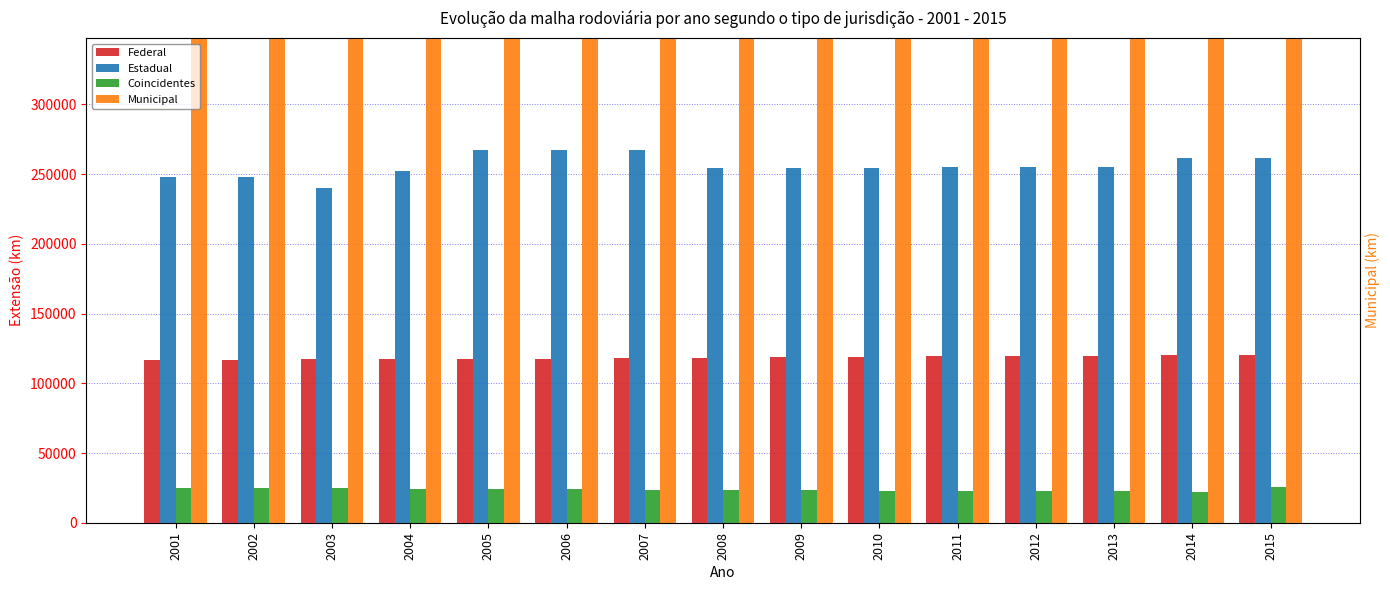

Reading right to left, list all the values displayed in this chart.

Federal: 2015=119953.5	2014=119973.3	2013=119809.4	2012=119701.8	2011=119487.4	2010=119032.7	2009=118829.2	2008=118099.1	2007=117812.6	2006=117606.8	2005=117370.1	2004=117391.4	2003=117340.9	2002=116689.4	2001=116649.0
Estadual: 2015=261562.8	2014=261506.8	2013=255040.0	2012=255040.0	2011=255040.0	2010=254136.6	2009=254136.6	2008=254136.6	2007=267442.0	2006=267441.7	2005=267441.7	2004=252449.5	2003=239933.9	2002=247774.0	2001=247774.0
Coincidentes: 2015=25282.7	2014=21965.8	2013=22454.1	2012=22652.8	2011=22428.5	2010=23025.5	2009=23421.5	2008=23420.9	2007=23266.5	2006=24161.6	2005=24198.7	2004=24326.4	2003=24832.1	2002=25056.7	2001=24930.9
Municipal: 2015=1339126.9	2014=1339126.9	2013=1339126.9	2012=1339126.9	2011=1339126.9	2010=1339126.9	2009=1339126.9	2008=1393042.3	2007=1356393.0	2006=1356687.8	2005=1356687.8	2004=1382021.1	2003=1381715.1	2002=1383804.5	2001=1383804.5